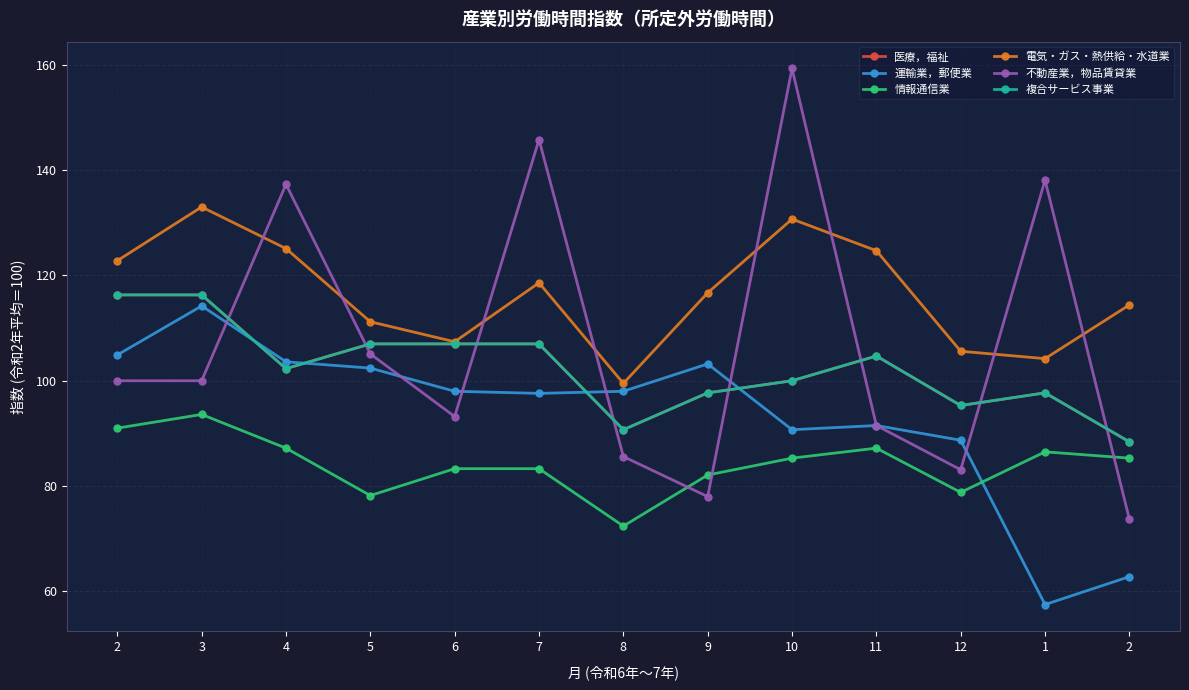

Does the chart have visible grid lines?

Yes